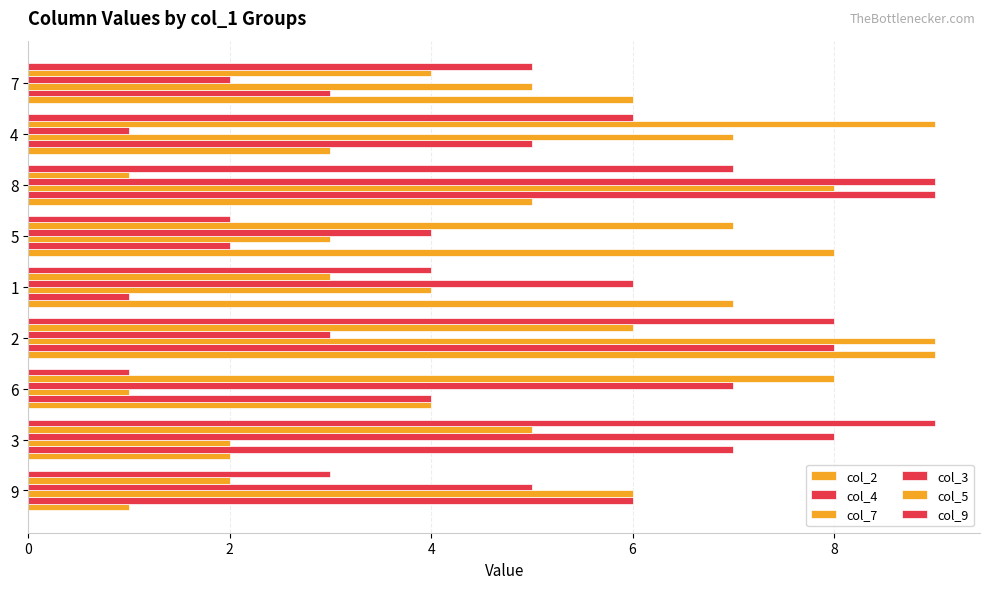

How many categories are shown in the chart?

9